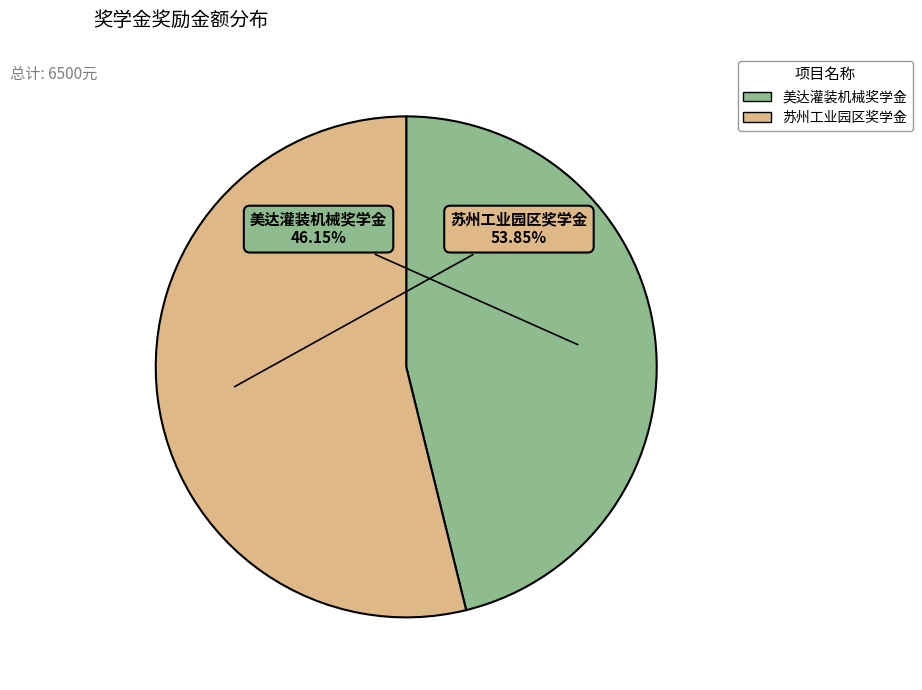

Does any single category account for the majority?

Yes